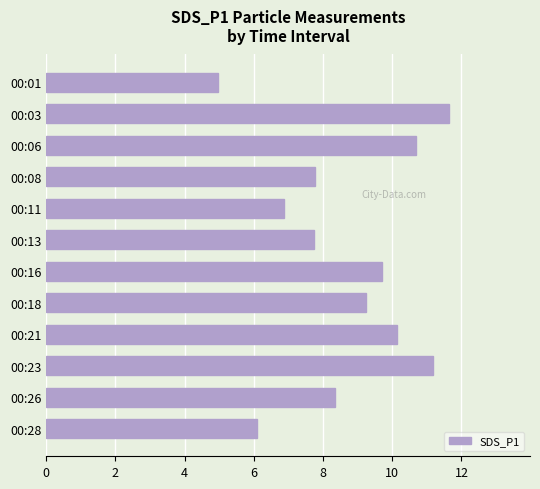

What is the minimum value shown in the chart?

5.0